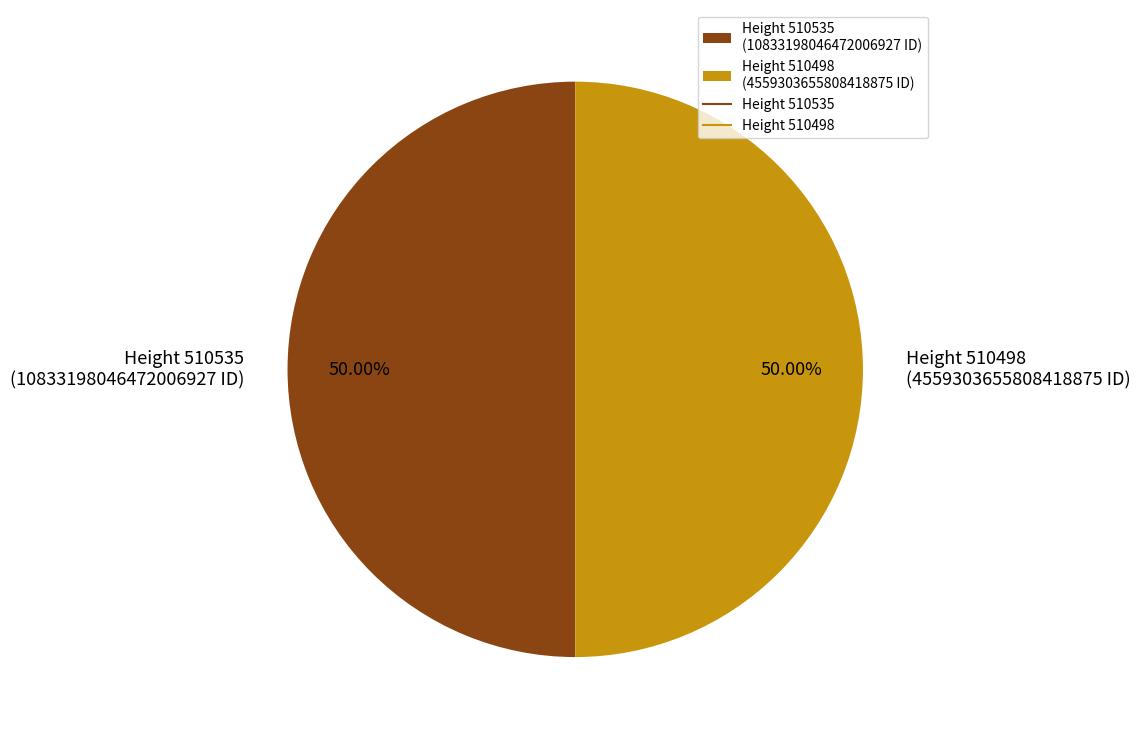

Is it true that Height 510535 is 50% of the pie?

True